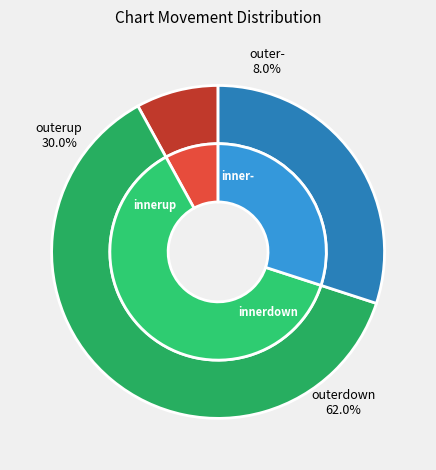

Which has a higher value, - or up?

up